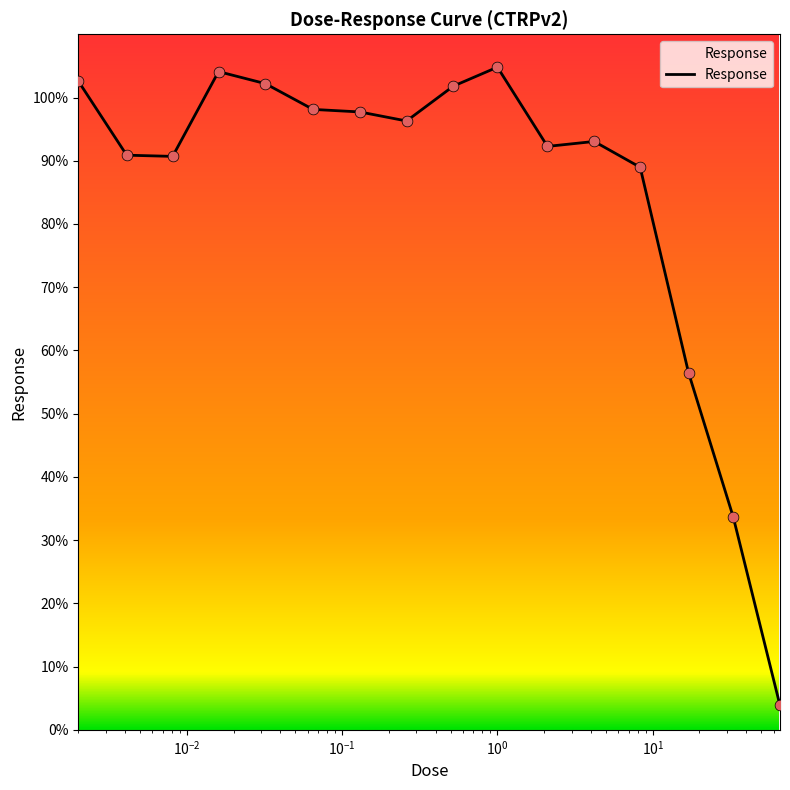

What is the maximum value shown in the chart?

104.8